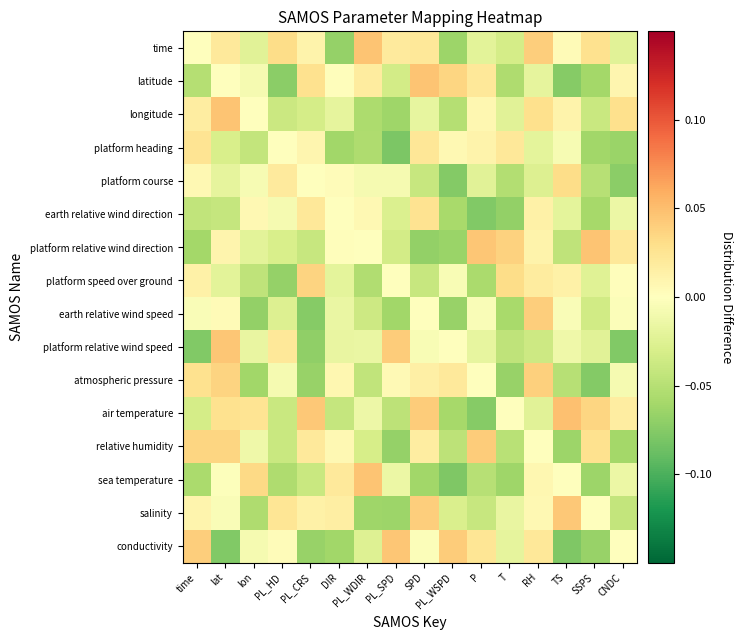

Which series has the widest spread of values?

sea temperature